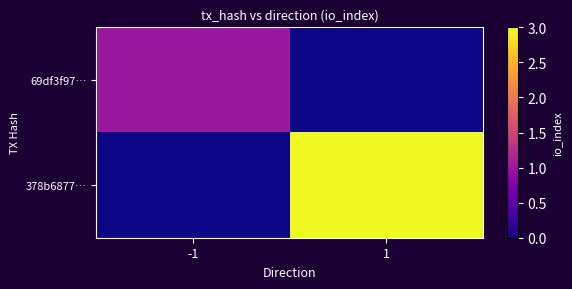

What is the greatest value displayed?

3